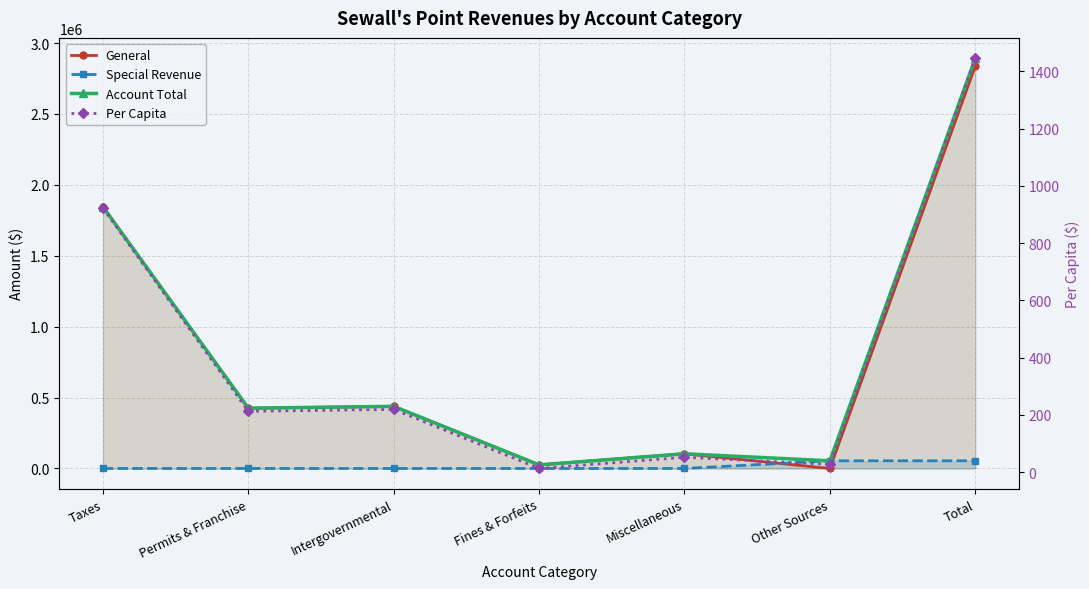

What is the difference between the Account Total values at Fines & Forfeits and Miscellaneous?

78426.0